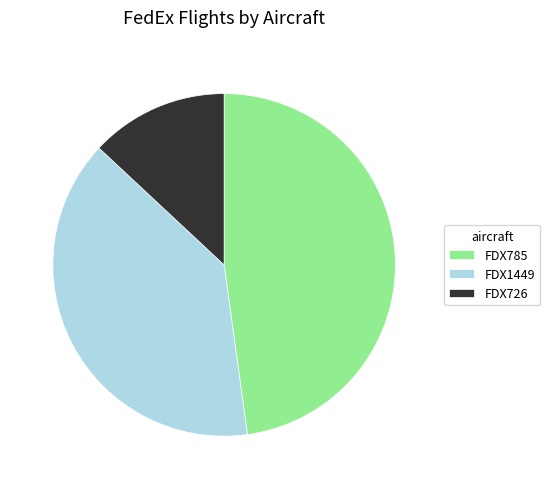

How many segments does this pie chart have?

3